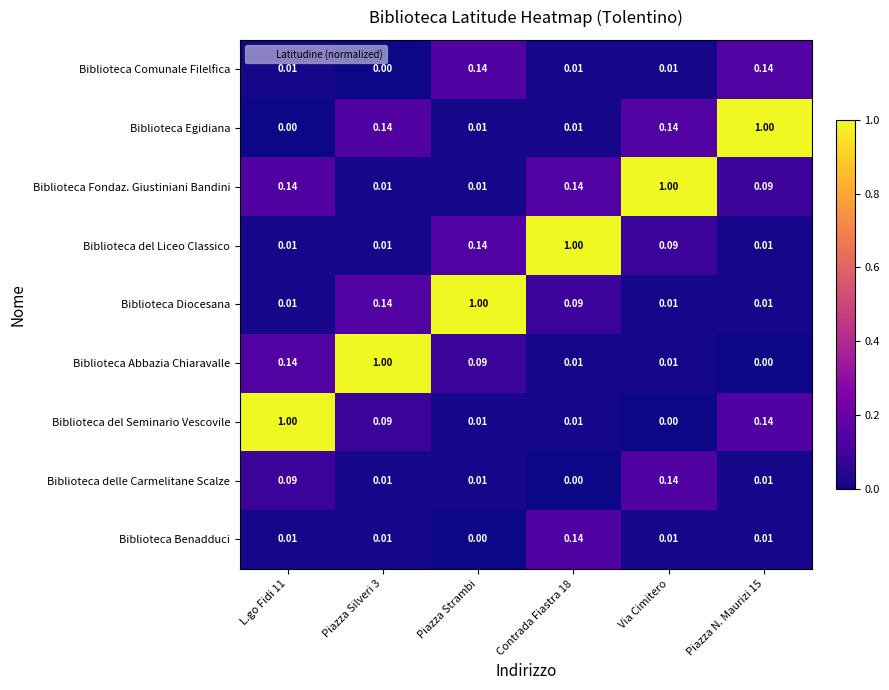

Which series changed the most between Piazza Strambi and Contrada Fiastra 18?

Biblioteca Diocesana